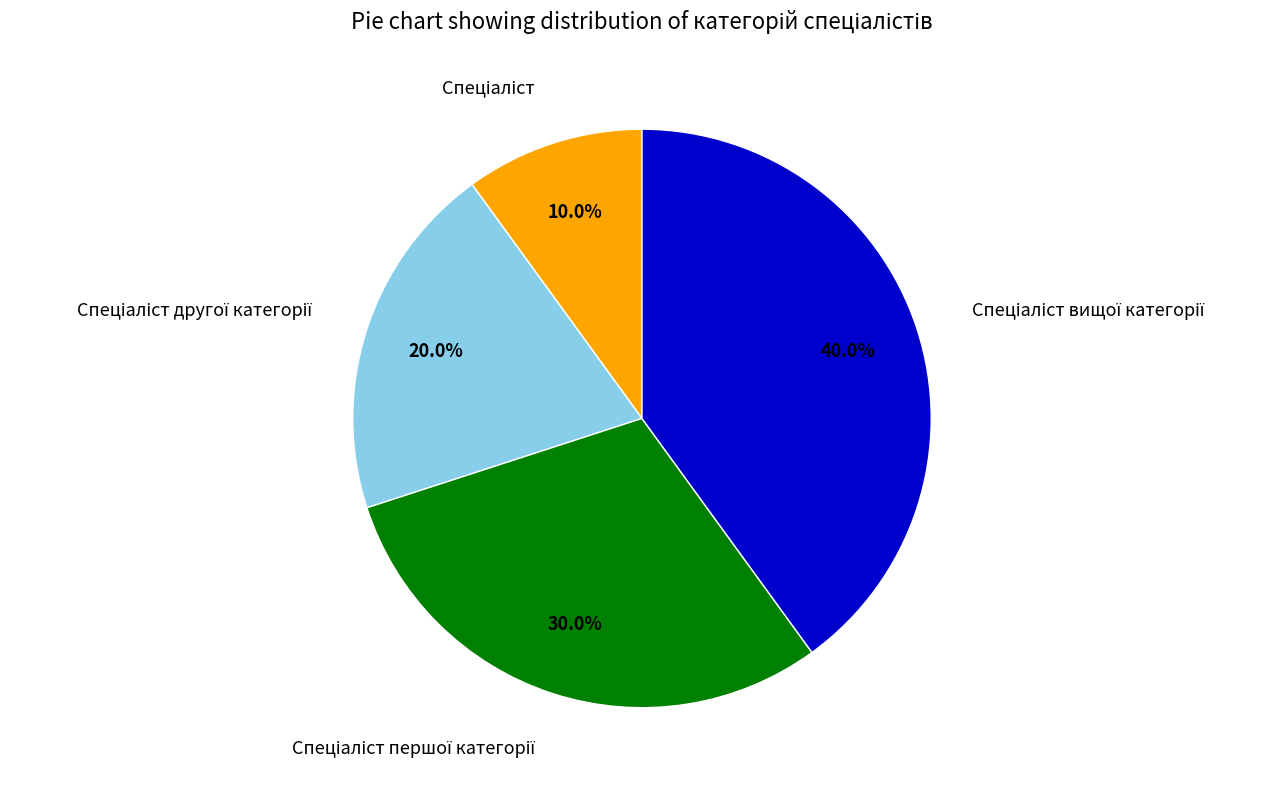

Is there a majority slice in this chart?

No